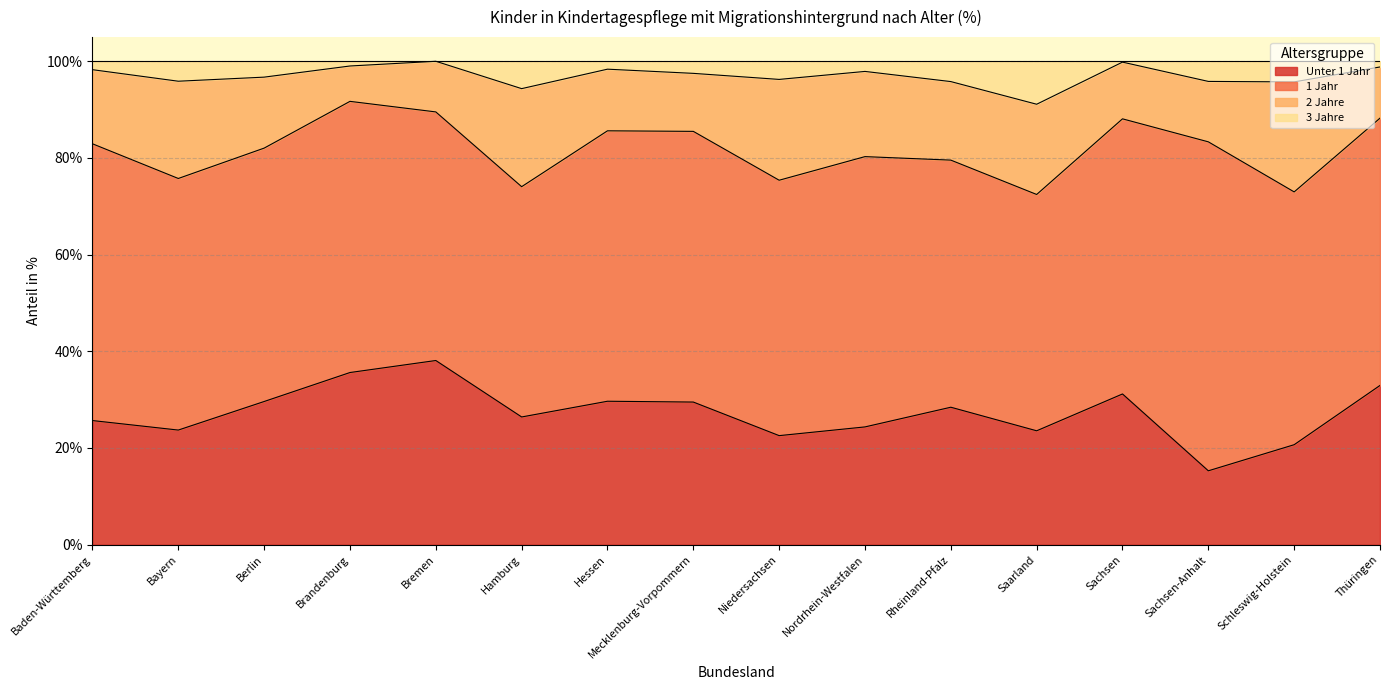

What is the label of the 3rd point from the left?

Berlin